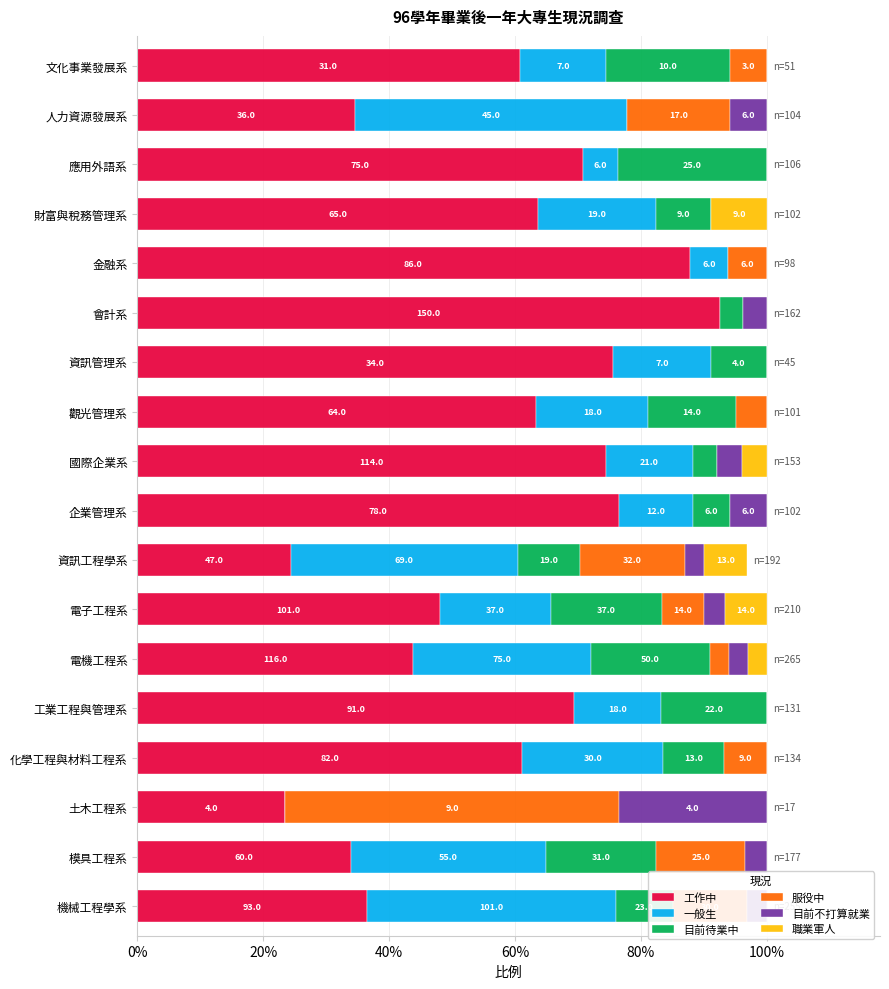

True or false: 工作中 has a value of 0.3 at 企業管理系.

False